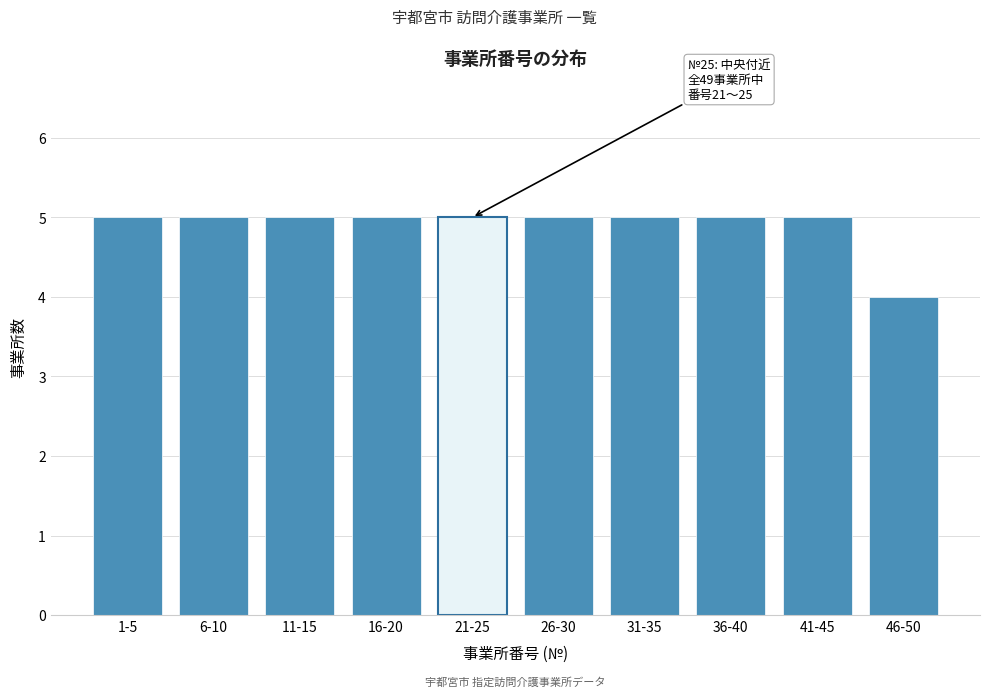

Reading left to right, transcribe all the data shown in this chart.

1-5=5	6-10=5	11-15=5	16-20=5	21-25=5	26-30=5	31-35=5	36-40=5	41-45=5	46-50=4